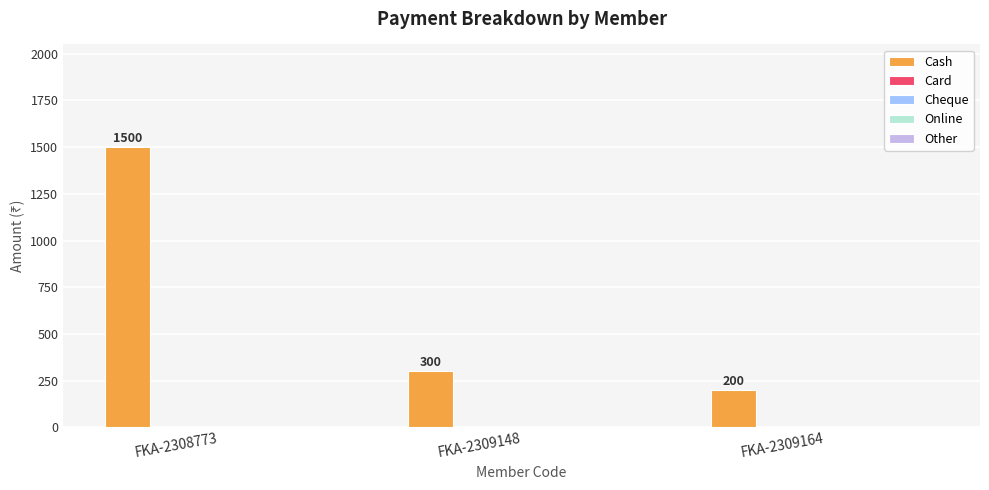

Count the number of data series in this chart.

1